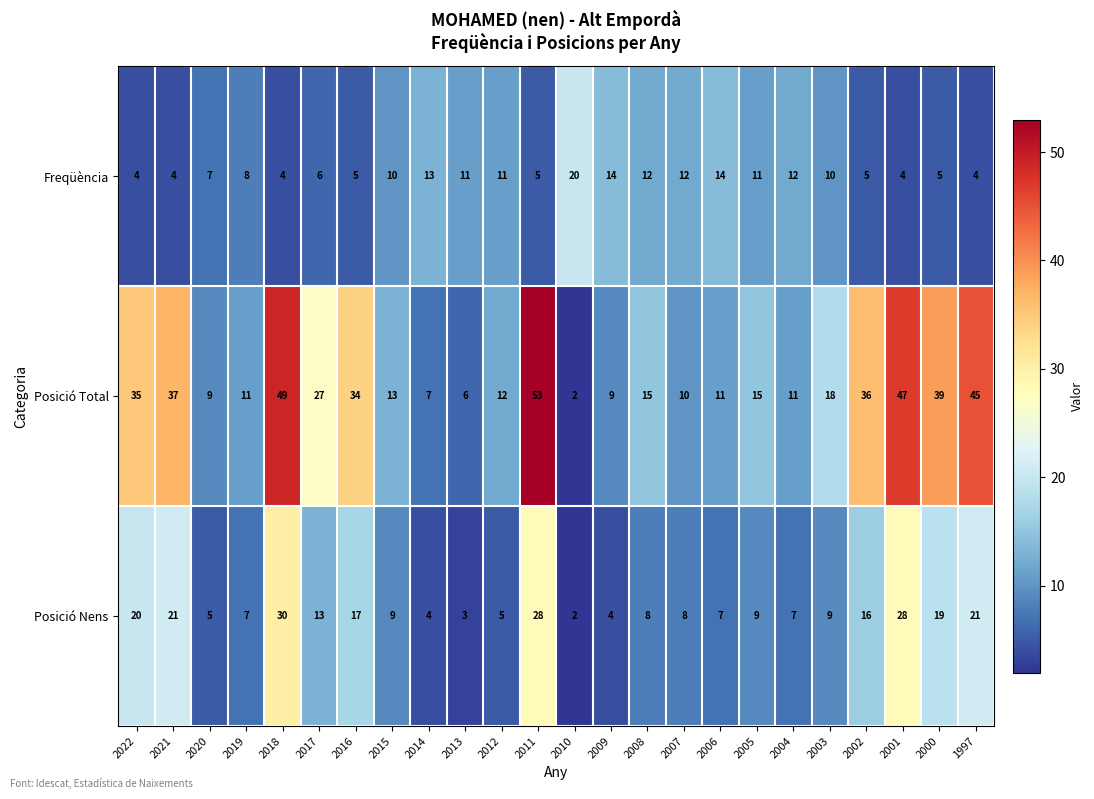

List the series in order of their peak value, lowest first.

Freqüència, Posició Nens, Posició Total